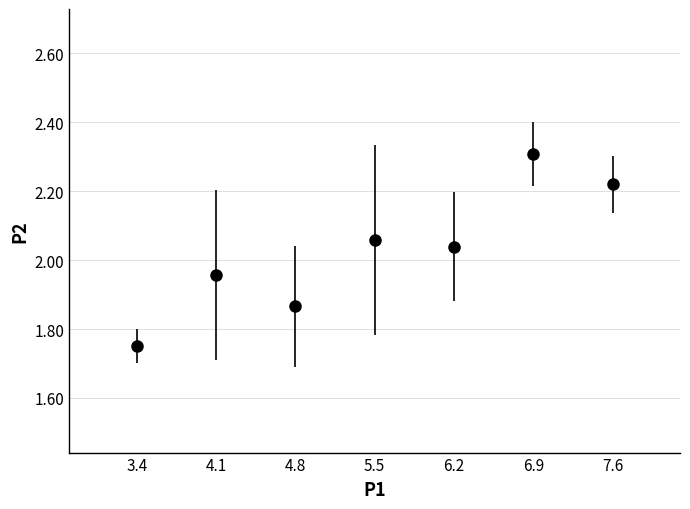

What is the range of Y values (max minus min)?

1.2